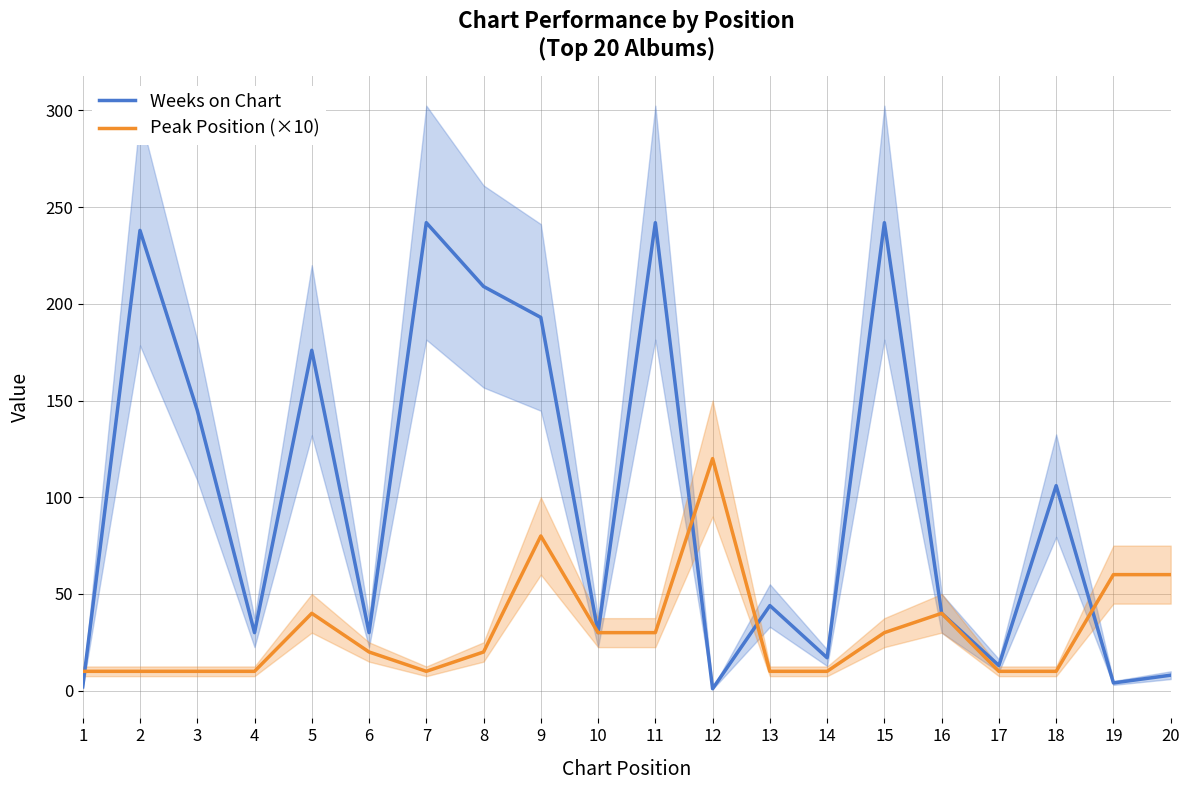

What is the difference between the highest and lowest values at 15?

212